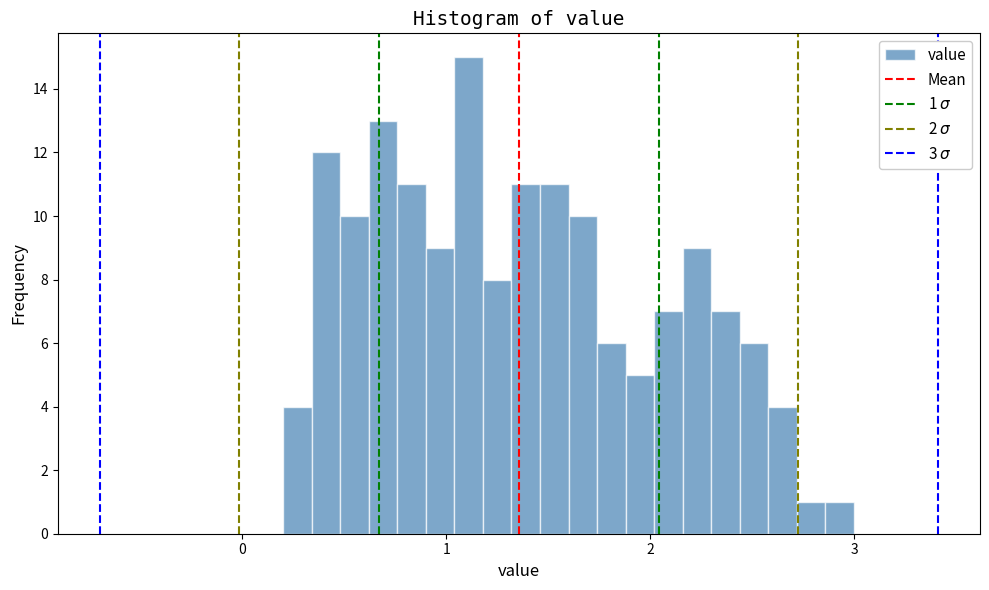

Around what value on the x-axis is the tallest bar? Give the approximate position of its centre, as read against the axis.

1.1